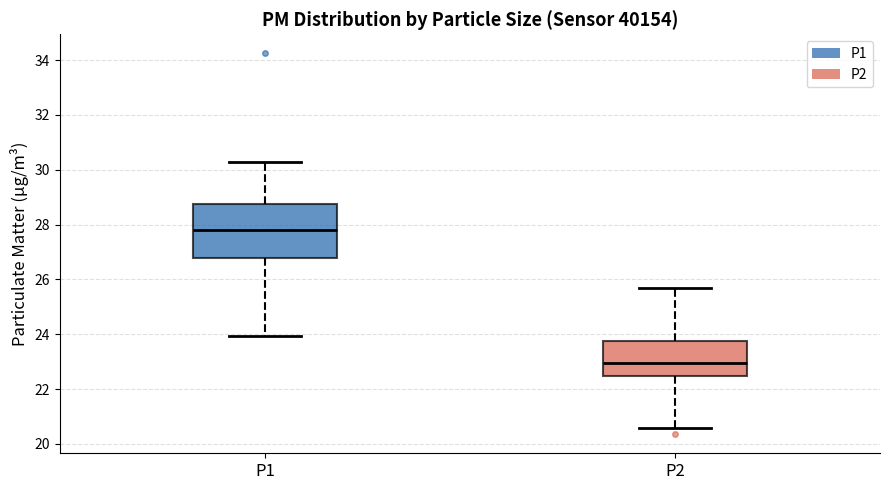

Which box is the tallest, from its lower edge to its upper edge?

P1